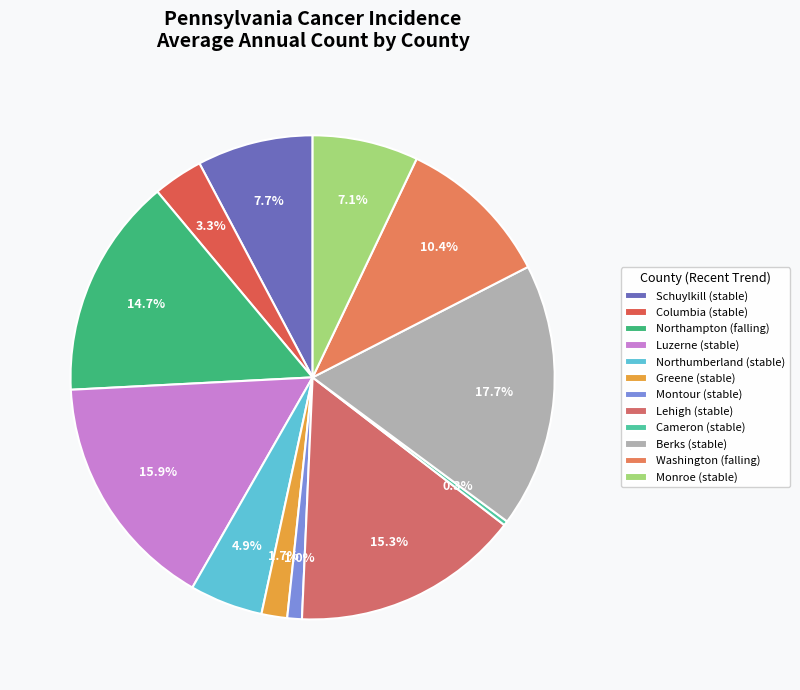

Which slice is the smallest?

Cameron